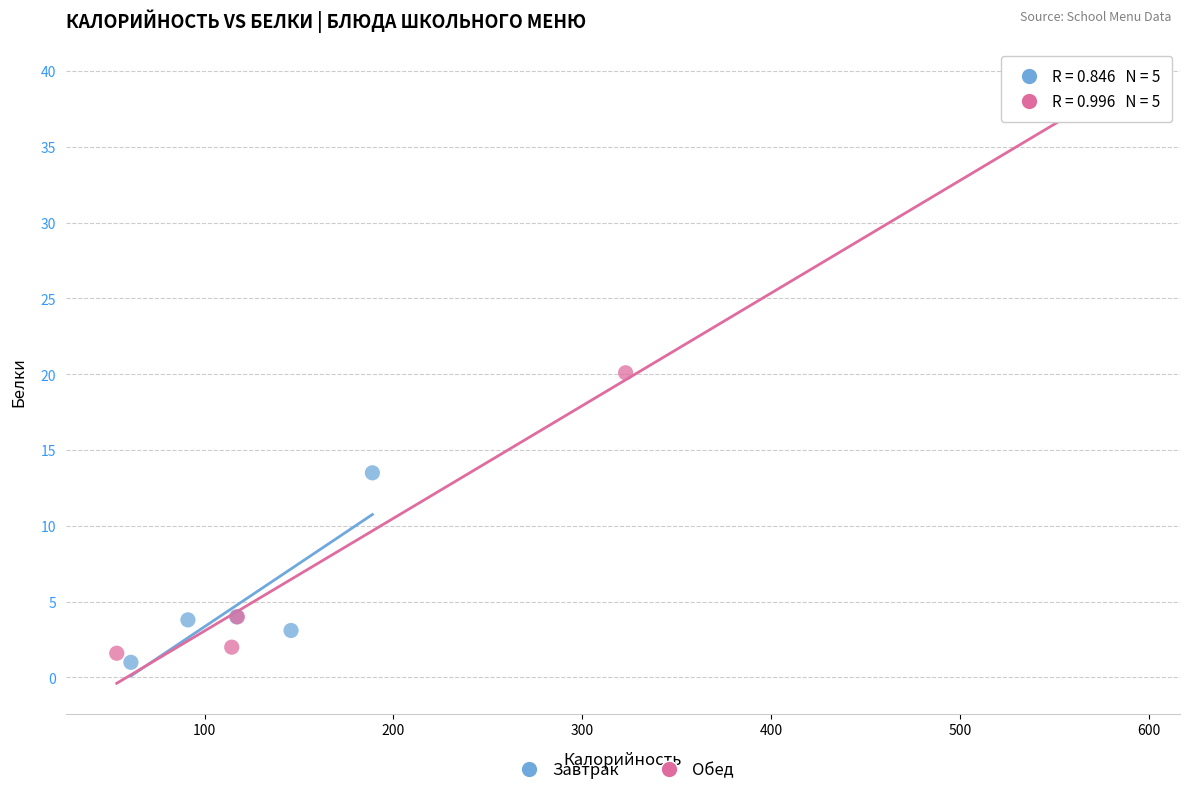

Which series has the widest spread of Y values?

Обед